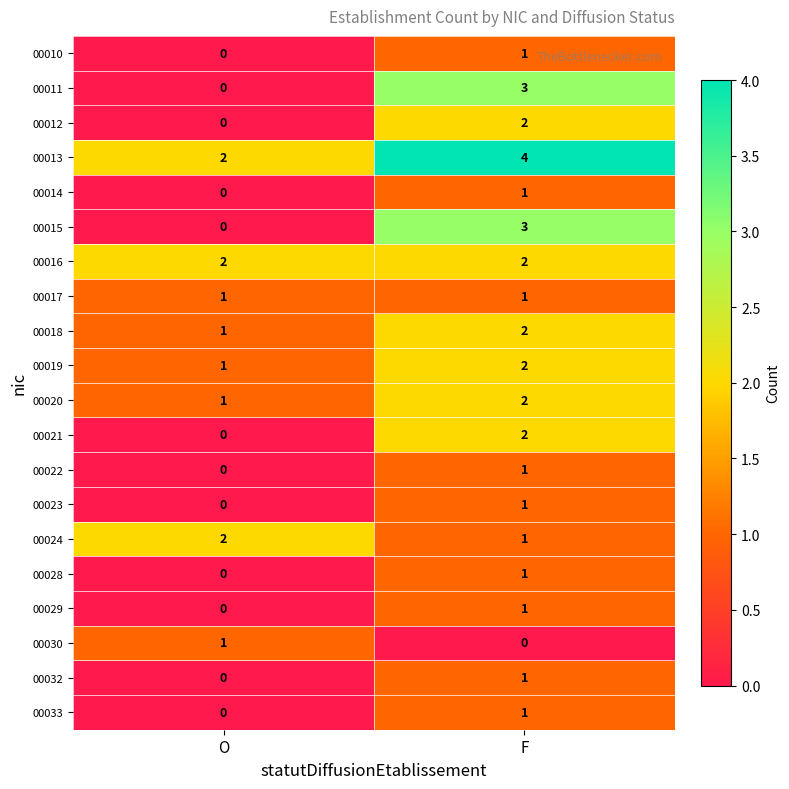

List the labels in order of 00018 value, largest first.

F, O